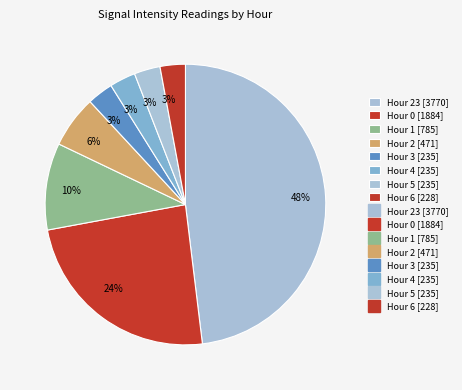

Which slice is the largest?

Hour 23 [48%]